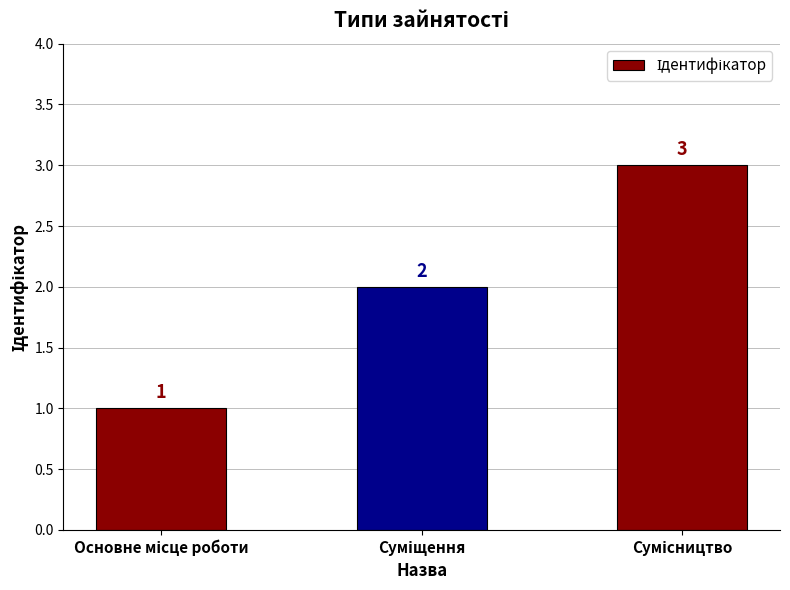

Count the values in the range 1 to 3.

3